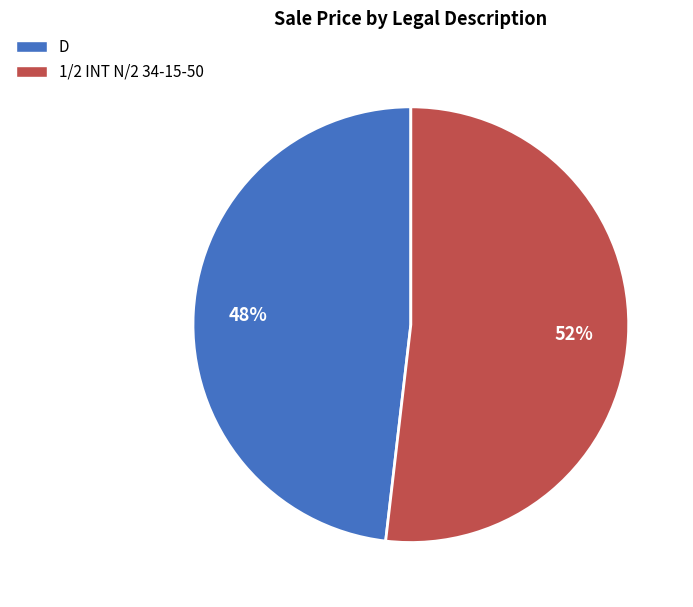

To the nearest percent, what portion does 1/2 INT N/2 34-15-50 represent?

52%